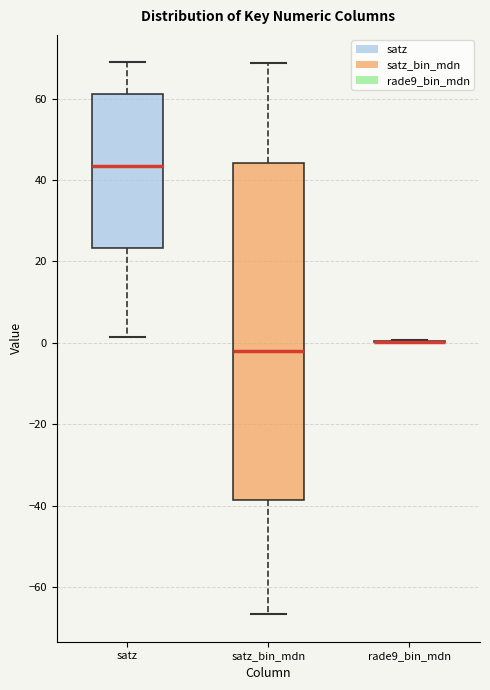

Which box is the tallest, from its lower edge to its upper edge?

satz_bin_mdn